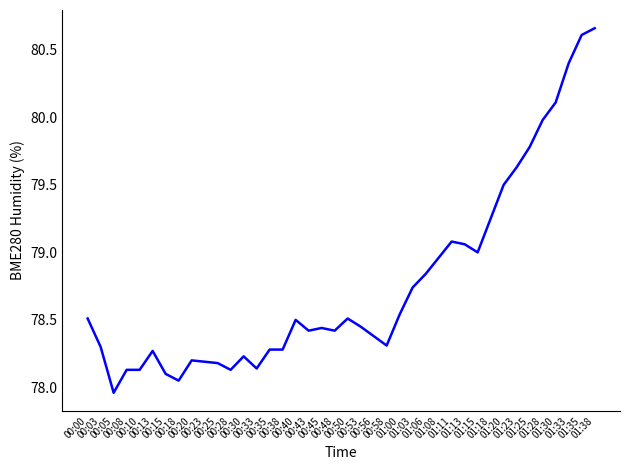

What is the difference between the maximum and minimum values?

2.7